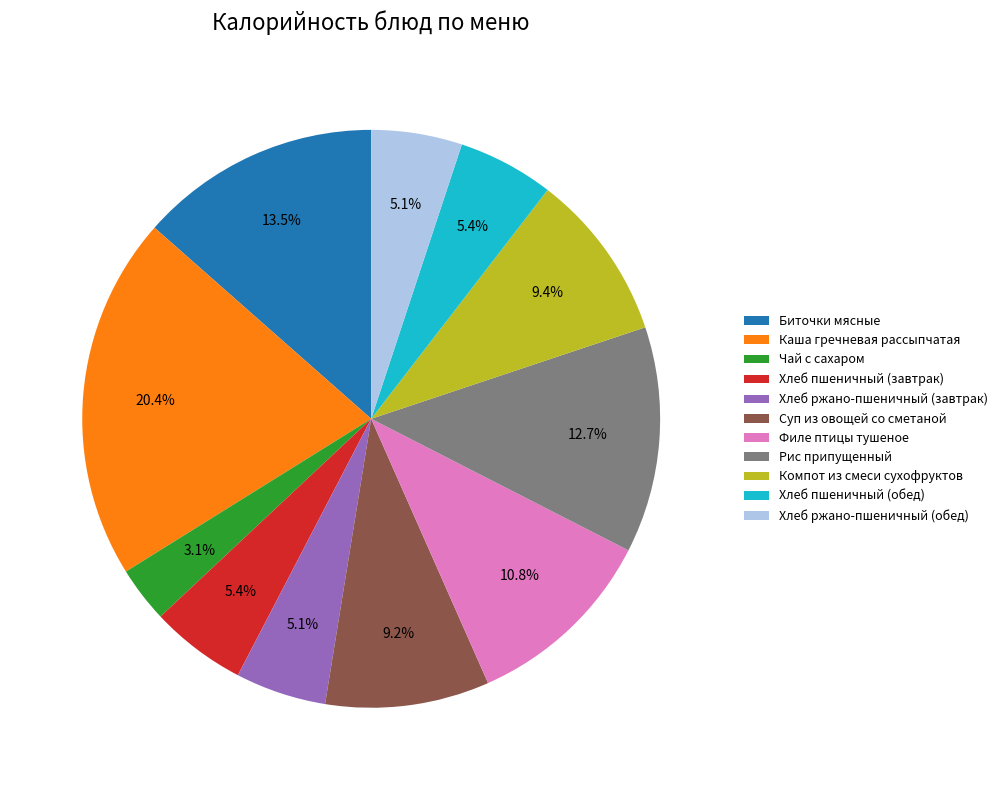

The Чай с сахаром slice represents 3% of the pie. True or false?

True